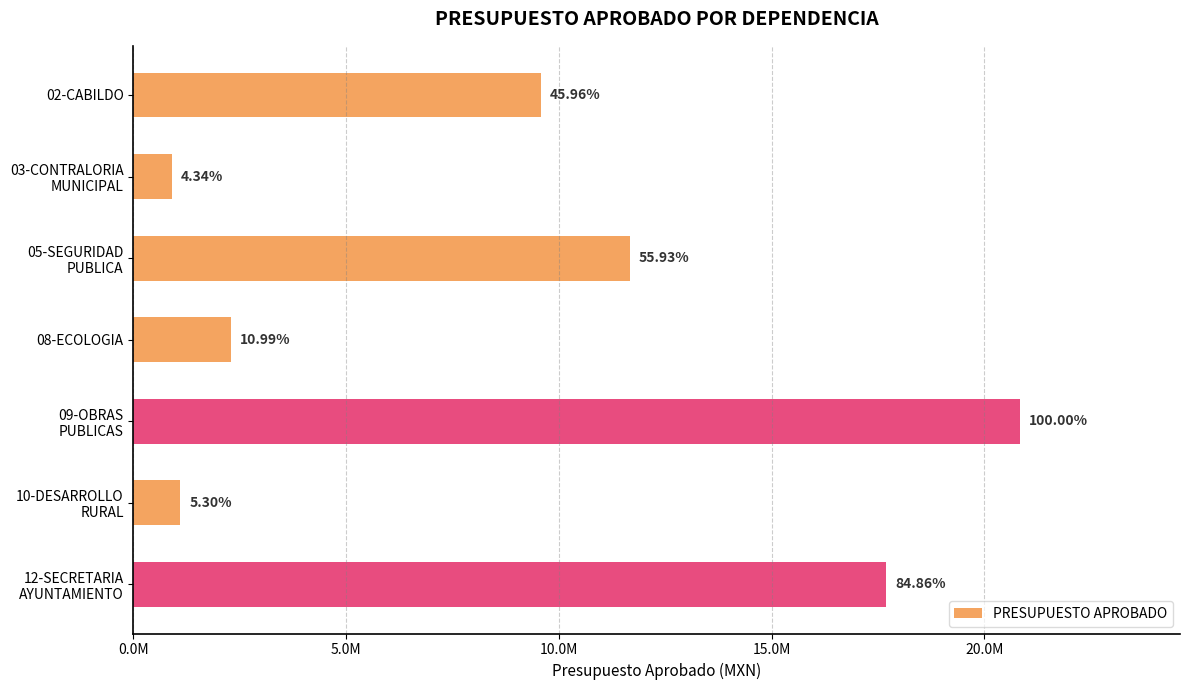

Does the chart contain stacked bars?

No